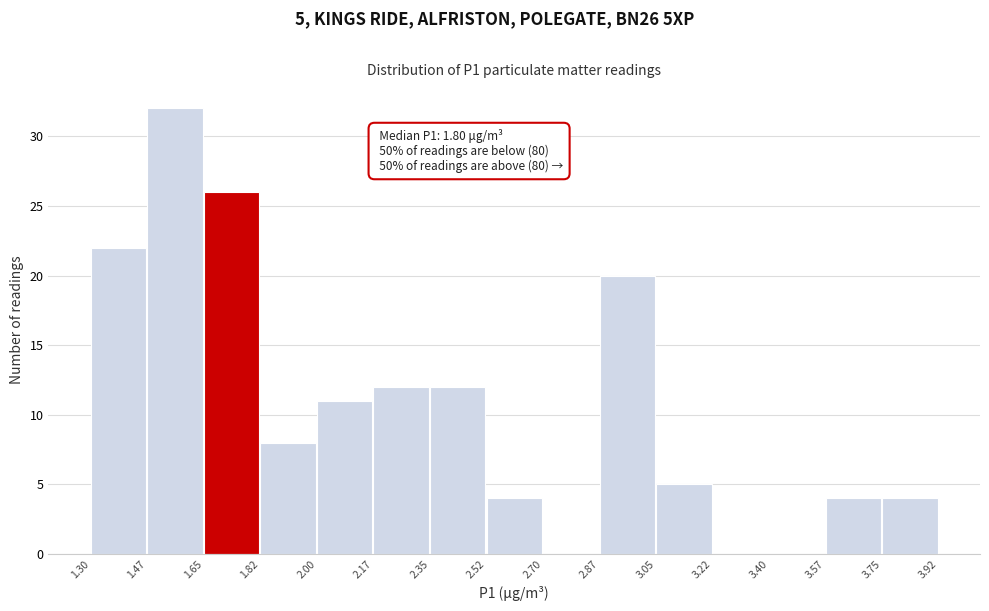

Which range on the x-axis has the tallest bar?

1.47 to 1.65